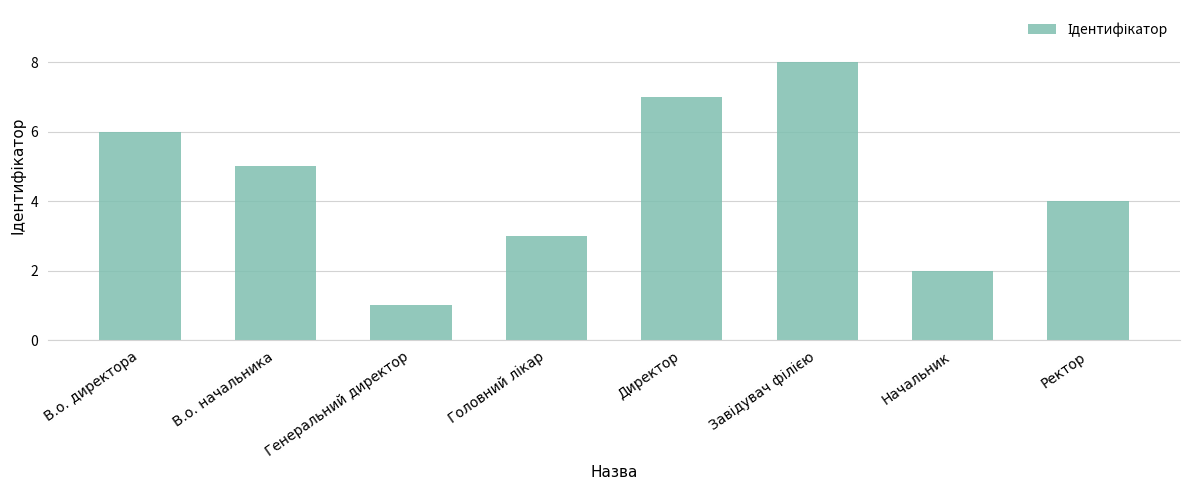

What is the minimum value shown in the chart?

1